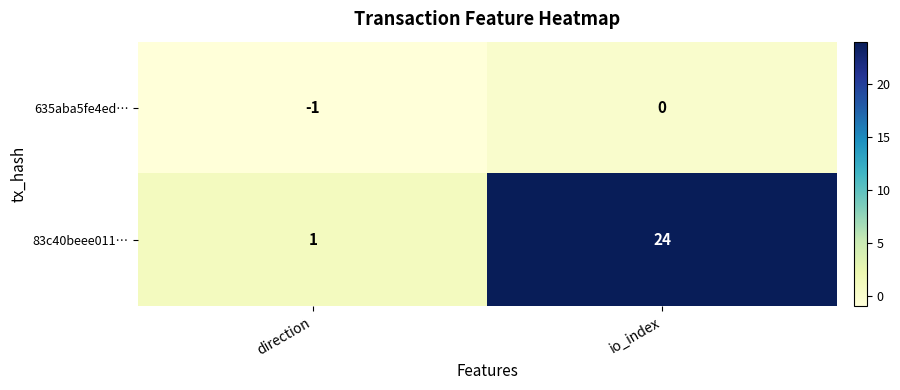

What is the sum of all 83c40beee011… values?

25